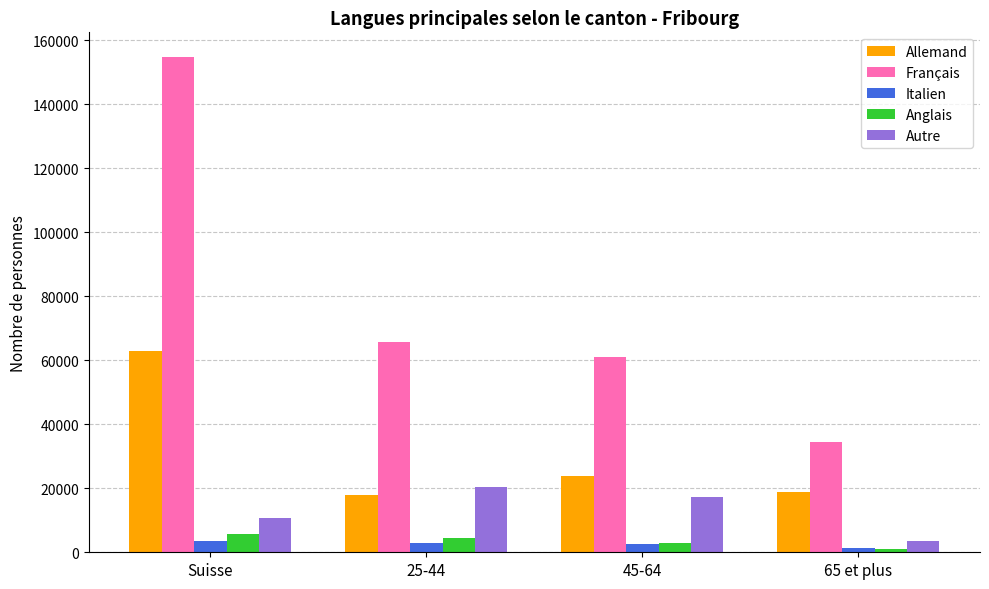

Which series has the widest spread of values?

Français